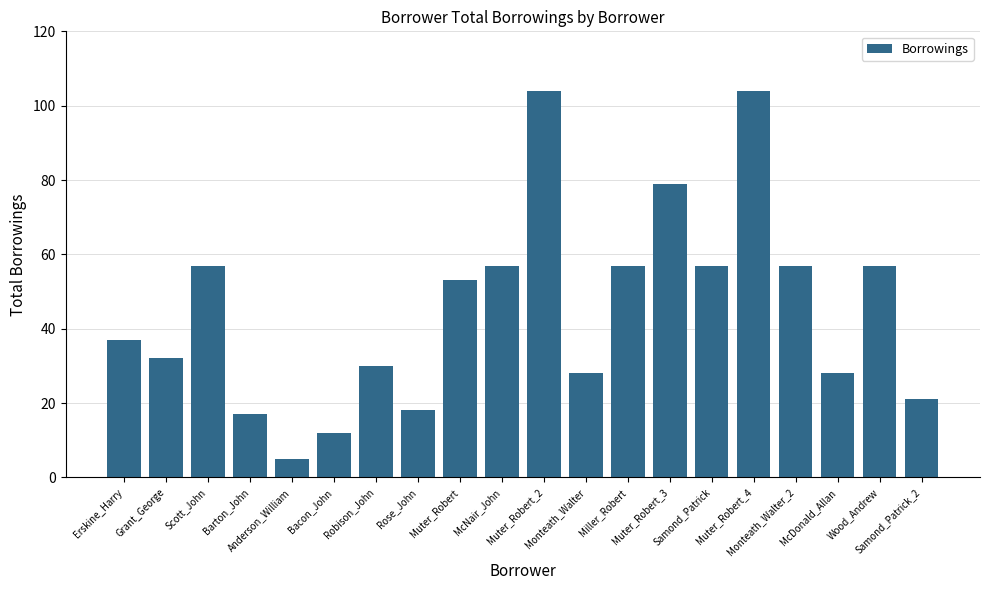

The chart shows a value of 14 at Samond_Patrick. True or false?

False